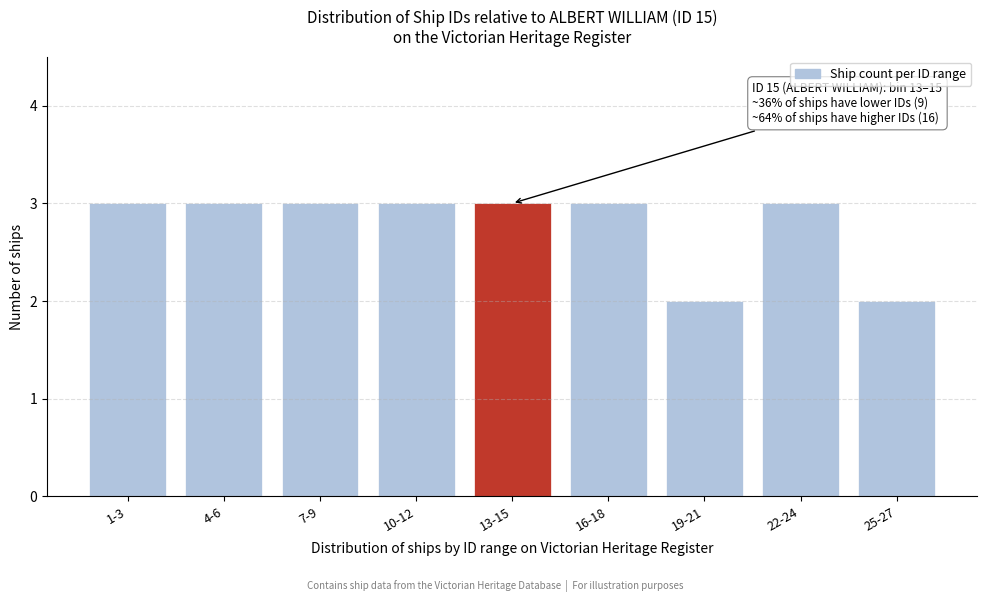

Reading left to right, extract all data points from this chart.

3	3	3	3	3	3	2	3	2